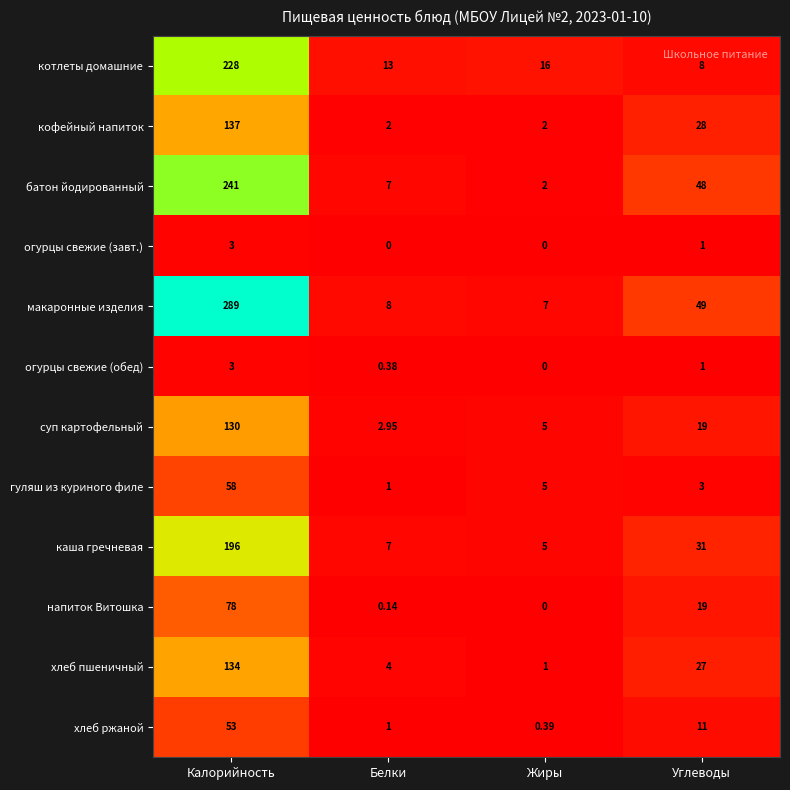

At which category is the sum across all series the highest?

Калорийность